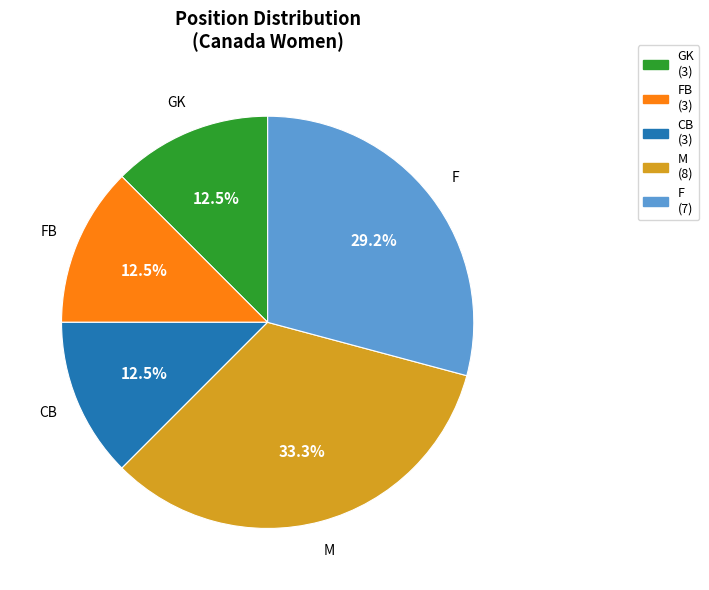

Does any single category account for the majority?

No